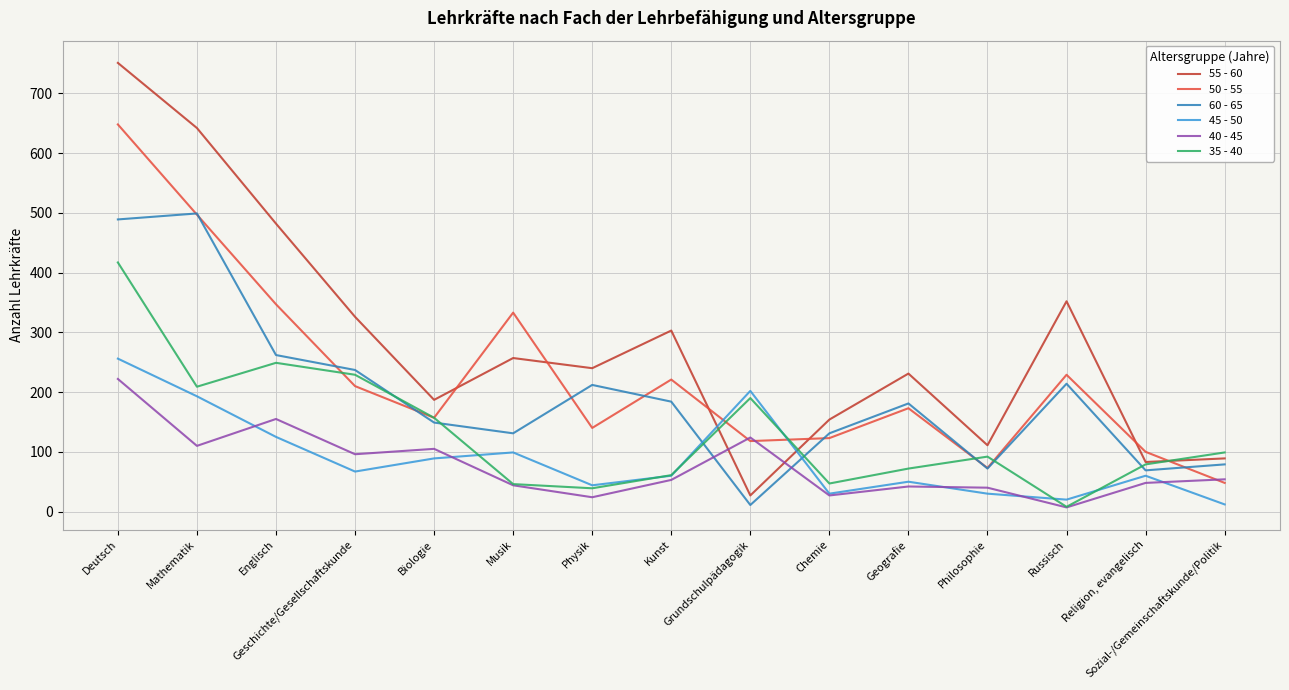

The 60 - 65 series shows 79 at Musik. True or false?

False